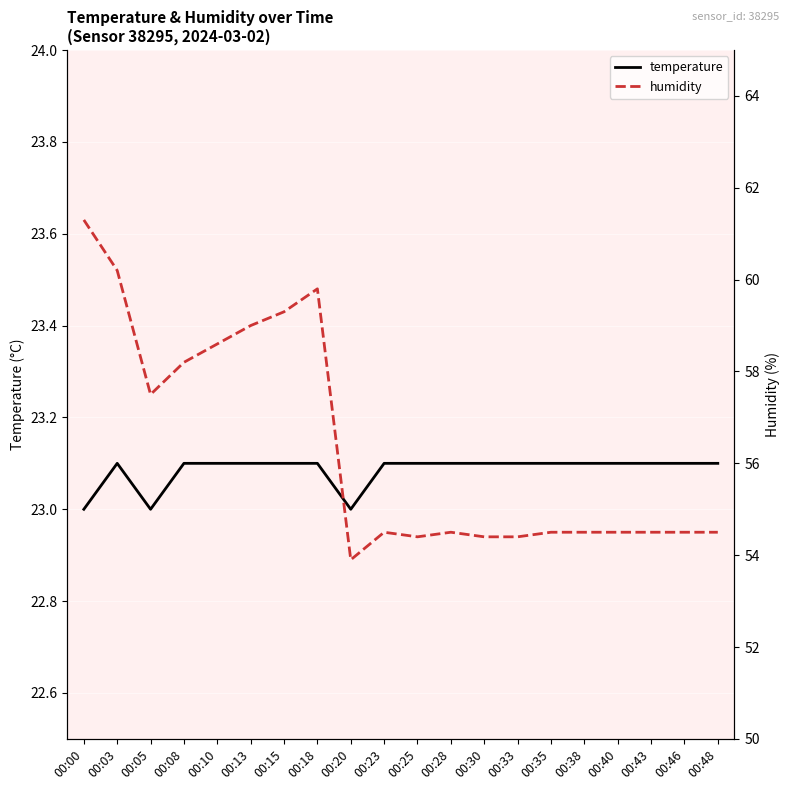

Is this an area chart (filled region under the line)?

No